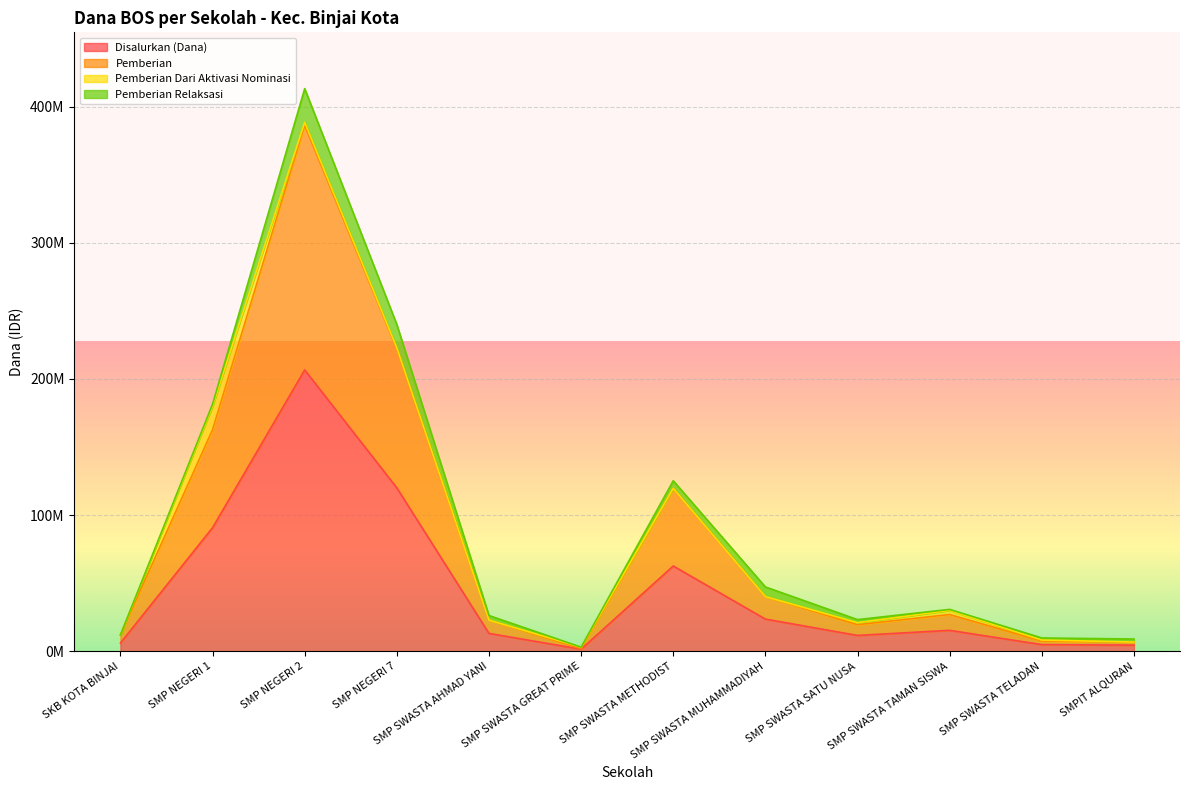

At which category does Disalurkan (Dana) reach its first local peak?

SMP NEGERI 2